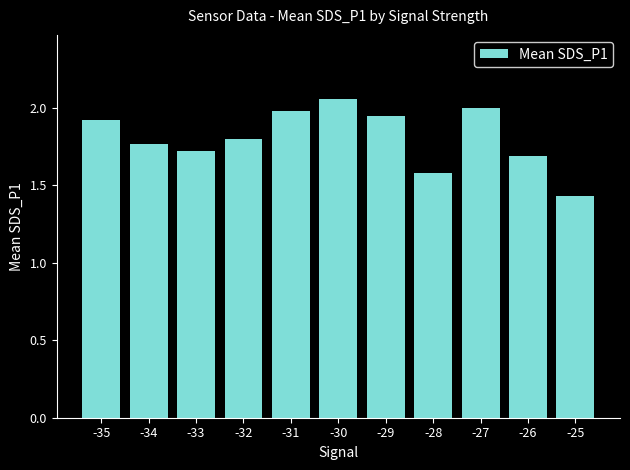

List the labels in order of value, largest first.

-30, -27, -31, -29, -35, -32, -34, -33, -26, -28, -25